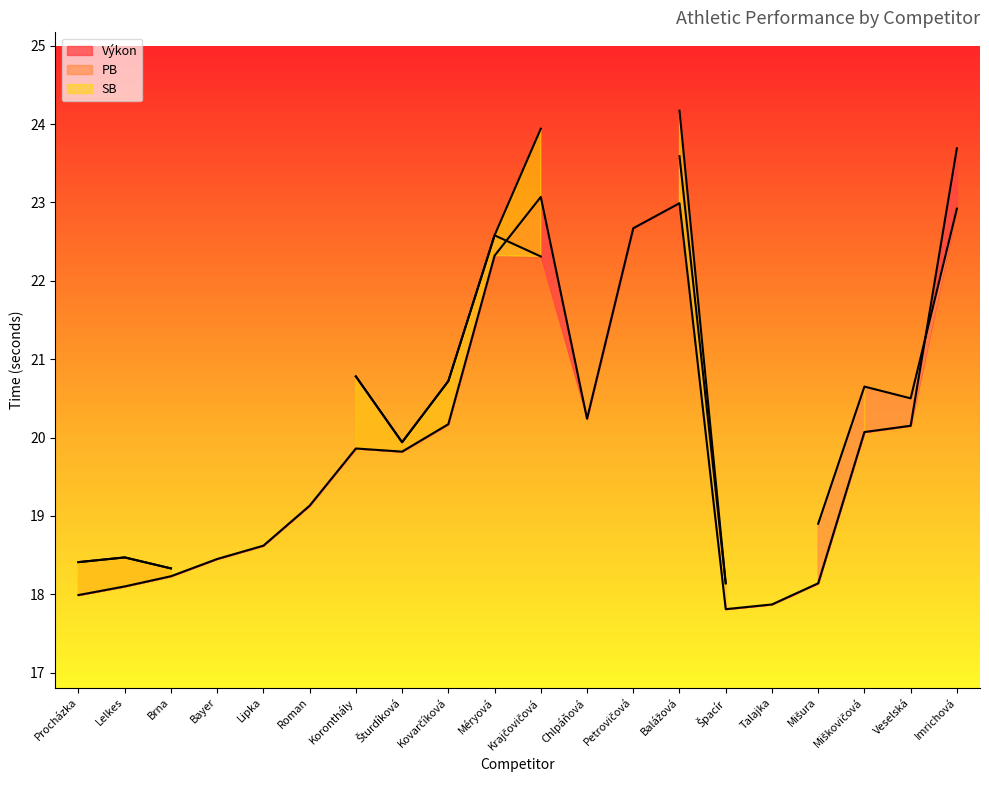

What is the label of the 12th point from the left?

Chlpáňová